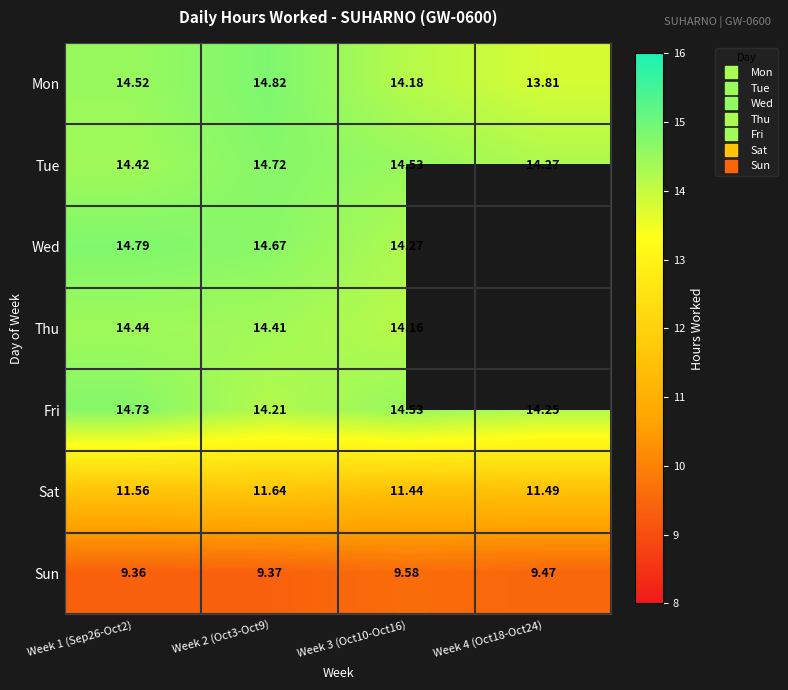

How many data points does each series have?

4